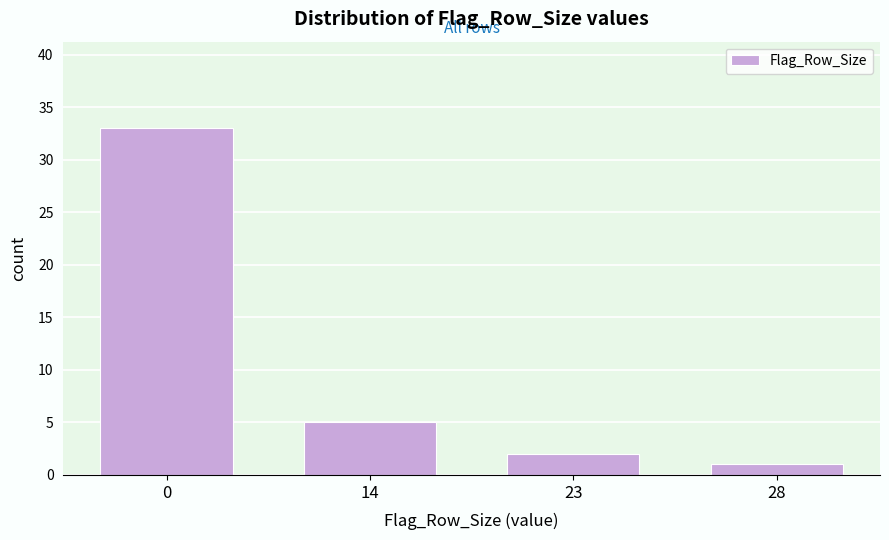

Reading left to right, extract all data points from this chart.

0=33	14=5	23=2	28=1